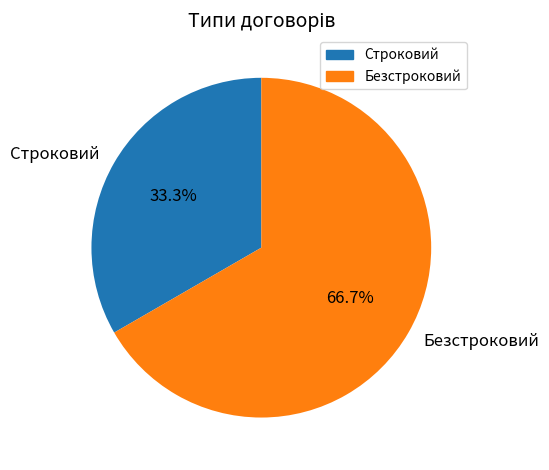

To the nearest percent, what is the average slice percentage?

50%